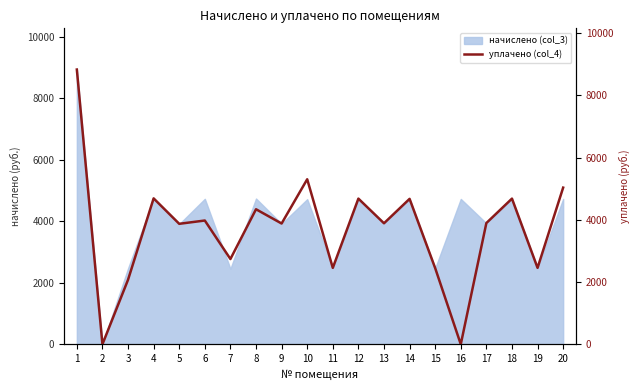

Rank the categories by value from highest to lowest.

1, 10, 20, 4, 12, 18, 14, 8, 6, 17, 13, 9, 5, 7, 11, 19, 15, 3, 2, 16